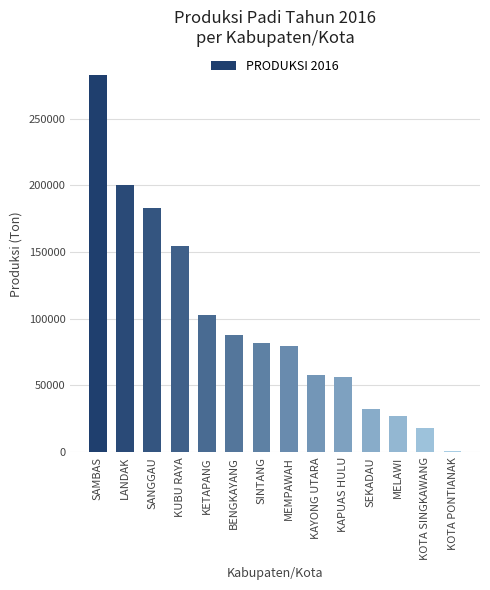

At which label is the value closest to 141669?

KUBU RAYA